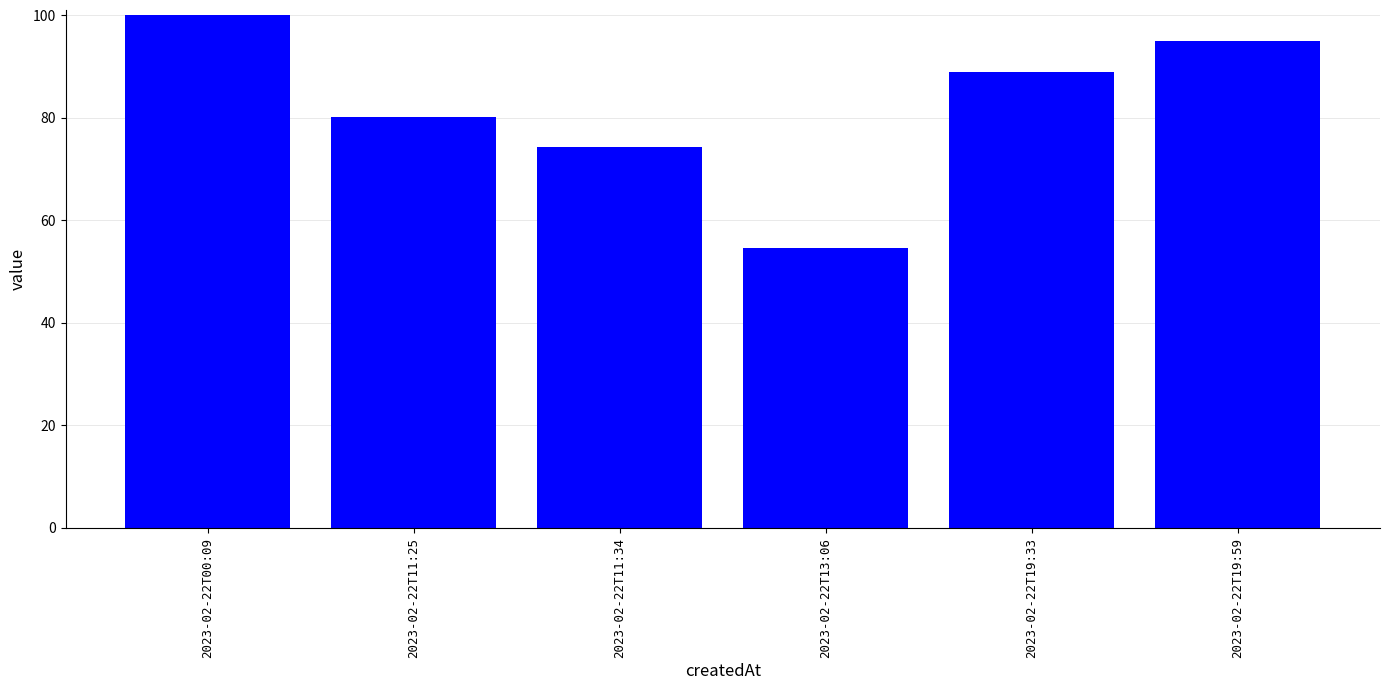

True or false: the data shows 100.0 at 2023-02-22T00:09.

True